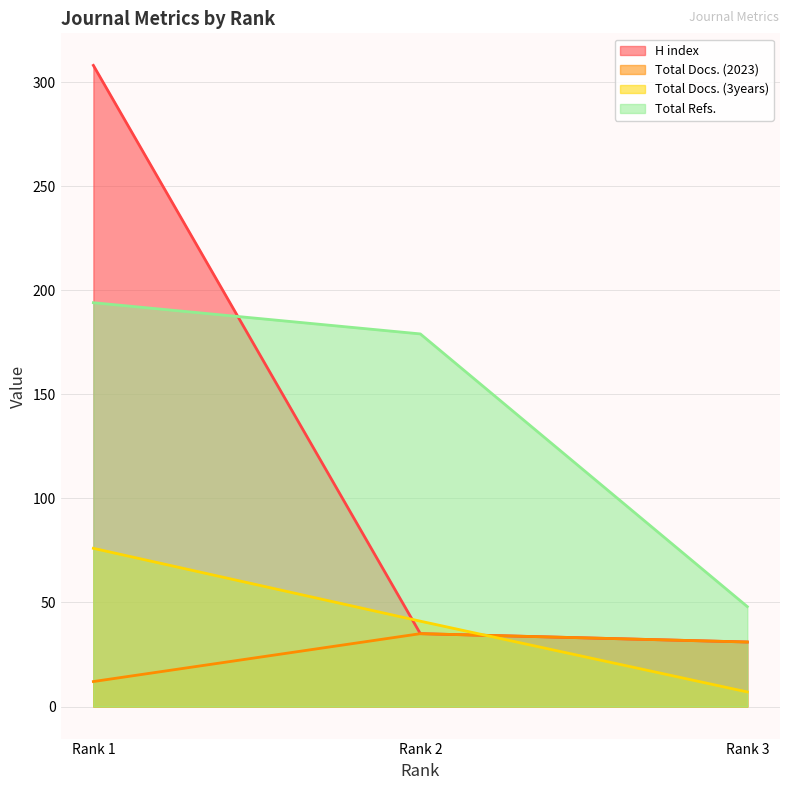

Between Rank 1 and Rank 3, which series saw the biggest shift?

H index